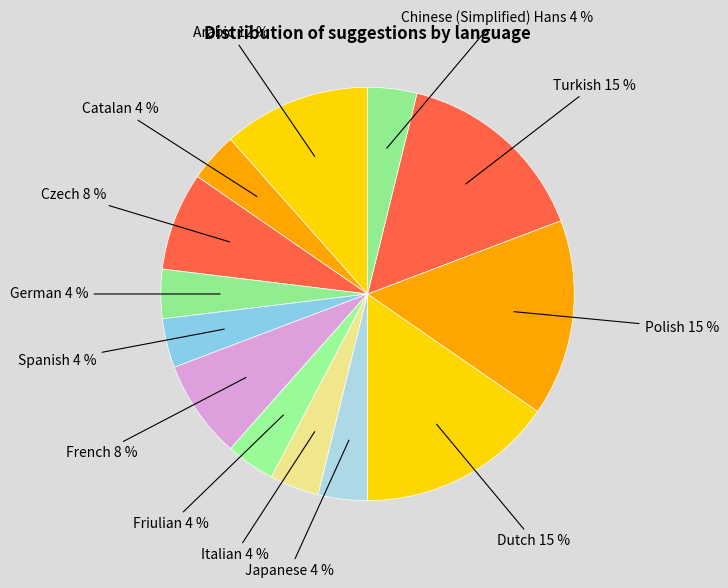

Does any single category account for the majority?

No